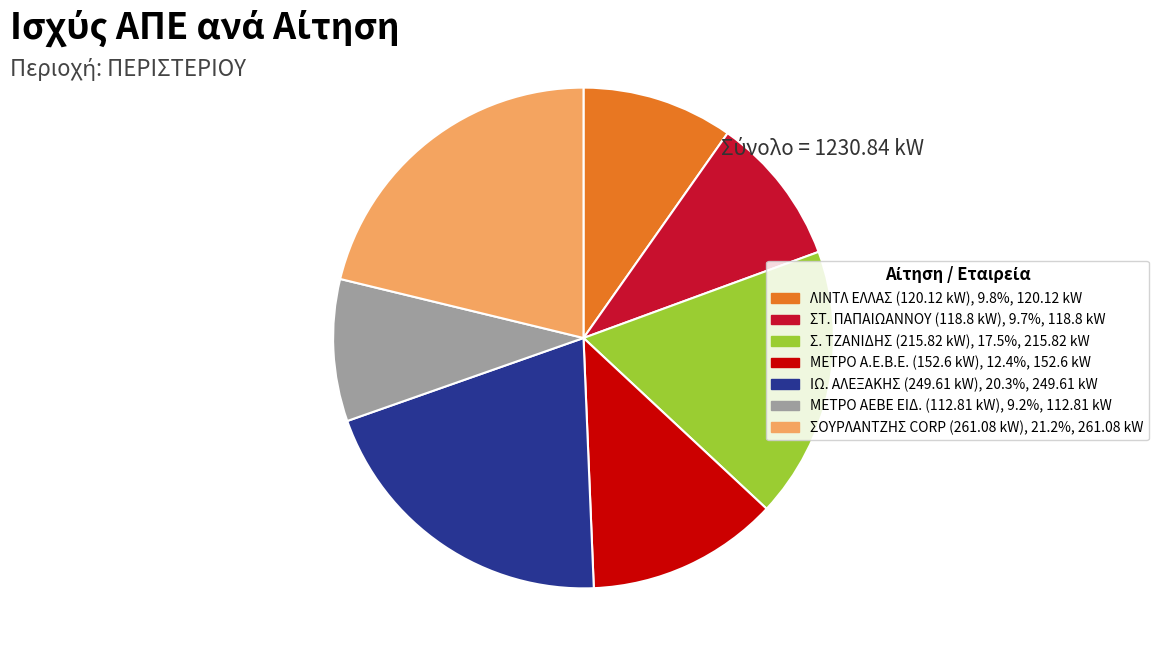

Does any single category account for the majority?

No